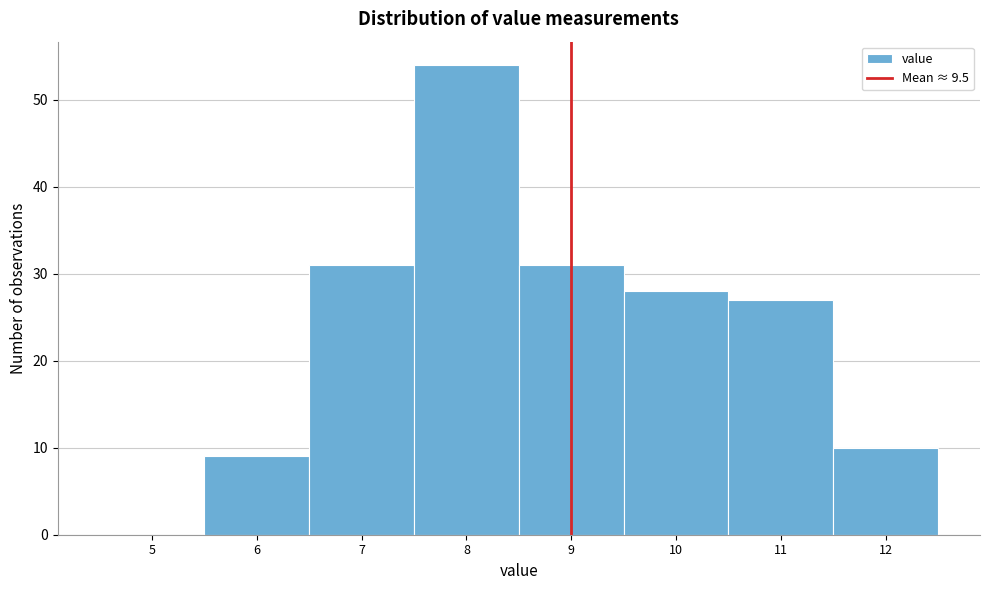

Reading left to right, extract all data points from this chart.

5=0	6=9	7=31	8=54	9=31	10=28	11=27	12=10